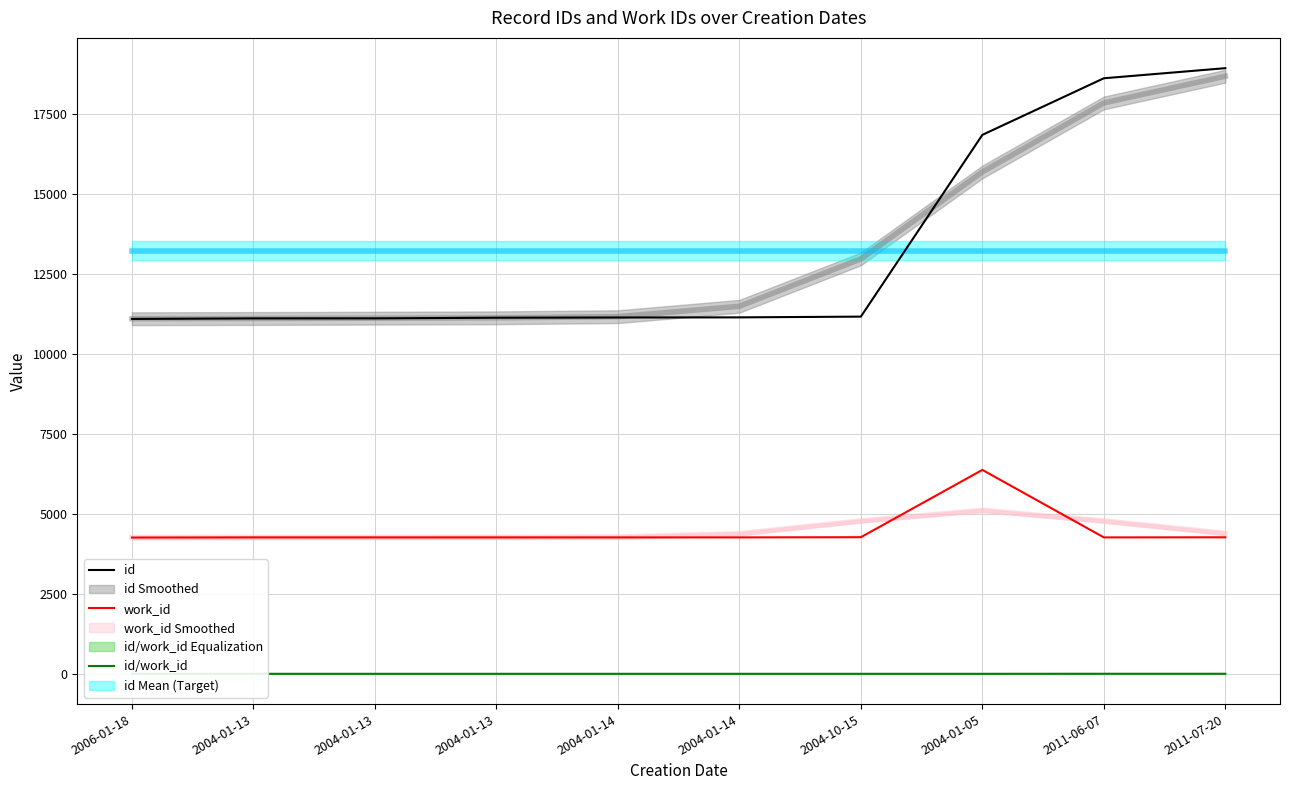

Reading right to left, extract all data points from this chart.

id: 18945.0	18629.0	16859.0	11174.0	11151.0	11147.0	11140.0	11120.0	11119.0	11102.0
work_id: 4272.0	4269.0	6380.0	4275.0	4269.0	4269.0	4269.0	4269.0	4269.0	4264.0
id/work_id: 4.4	4.4	2.6	2.6	2.6	2.6	2.6	2.6	2.6	2.6